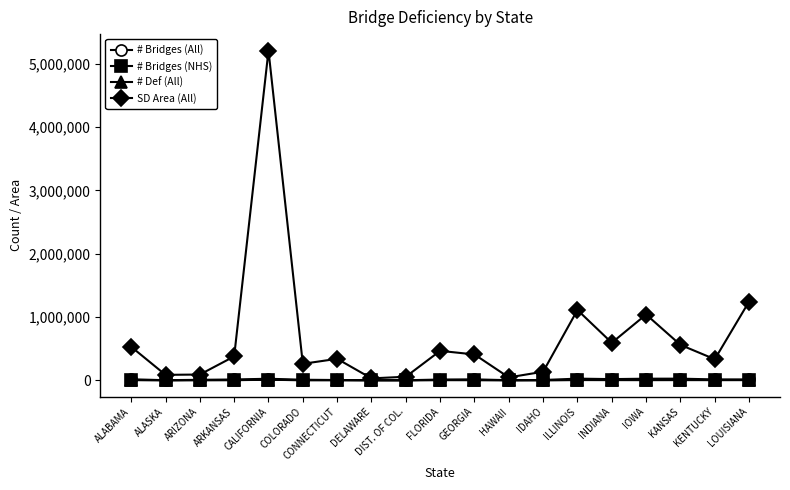

At how many categories does at least one series exceed 1133944?

2